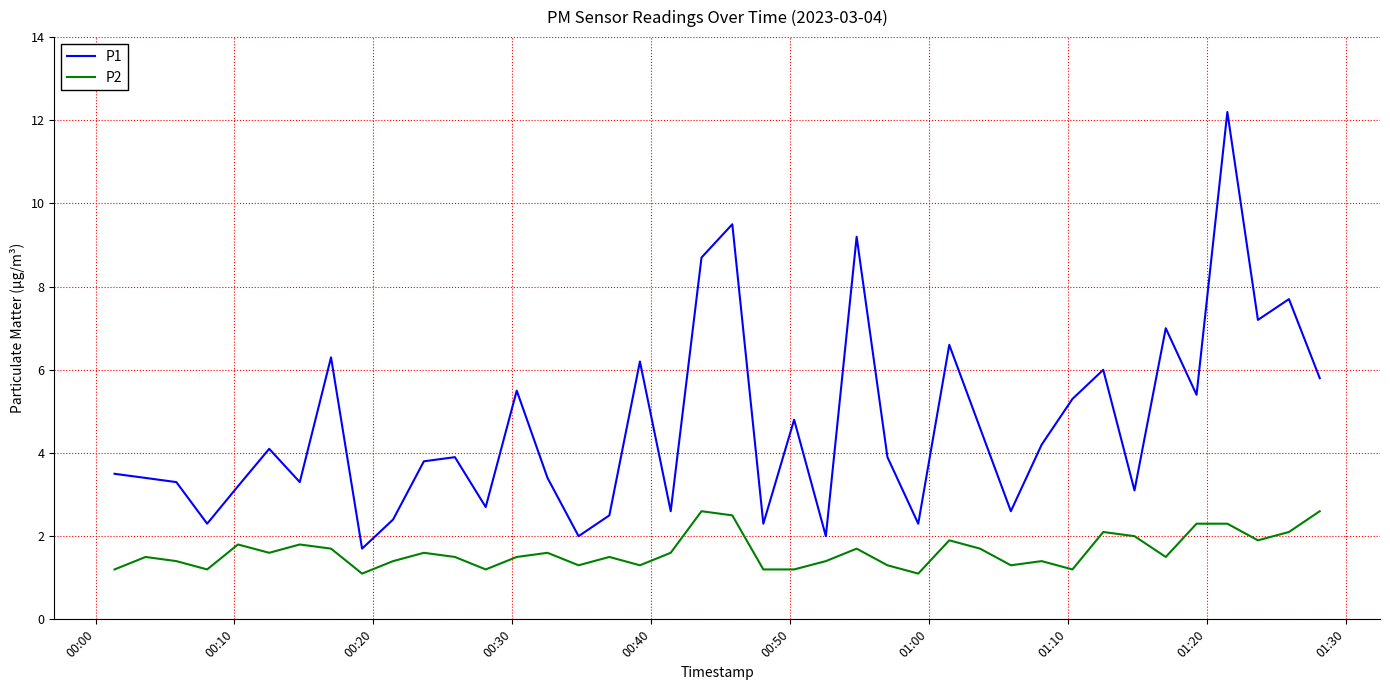

Reading left to right, extract all data points from this chart.

P1: 3.5	3.4	3.3	2.3	3.2	4.1	3.3	6.3	1.7	2.4	3.8	3.9	2.7	5.5	3.4	2.0	2.5	6.2	2.6	8.7	9.5	2.3	4.8	2.0	9.2	3.9	2.3	6.6	4.6	2.6	4.2	5.3	6.0	3.1	7.0	5.4	12.2	7.2	7.7	5.8
P2: 1.2	1.5	1.4	1.2	1.8	1.6	1.8	1.7	1.1	1.4	1.6	1.5	1.2	1.5	1.6	1.3	1.5	1.3	1.6	2.6	2.5	1.2	1.2	1.4	1.7	1.3	1.1	1.9	1.7	1.3	1.4	1.2	2.1	2.0	1.5	2.3	2.3	1.9	2.1	2.6